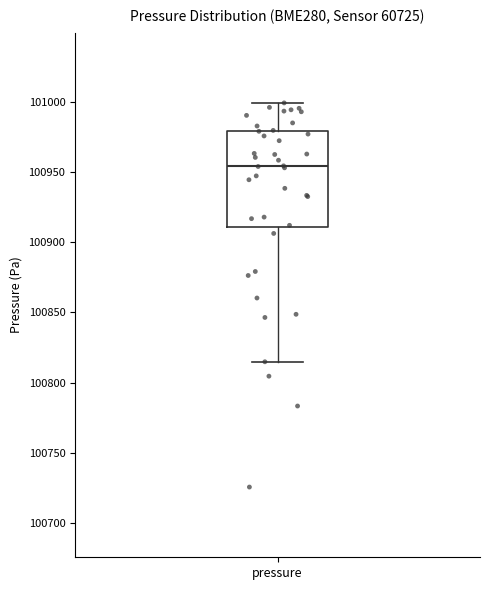

Where does the upper whisker of the box for pressure end on the y-axis? The values are not printed on the chart, so give them approximately, as read against the axis.

101000